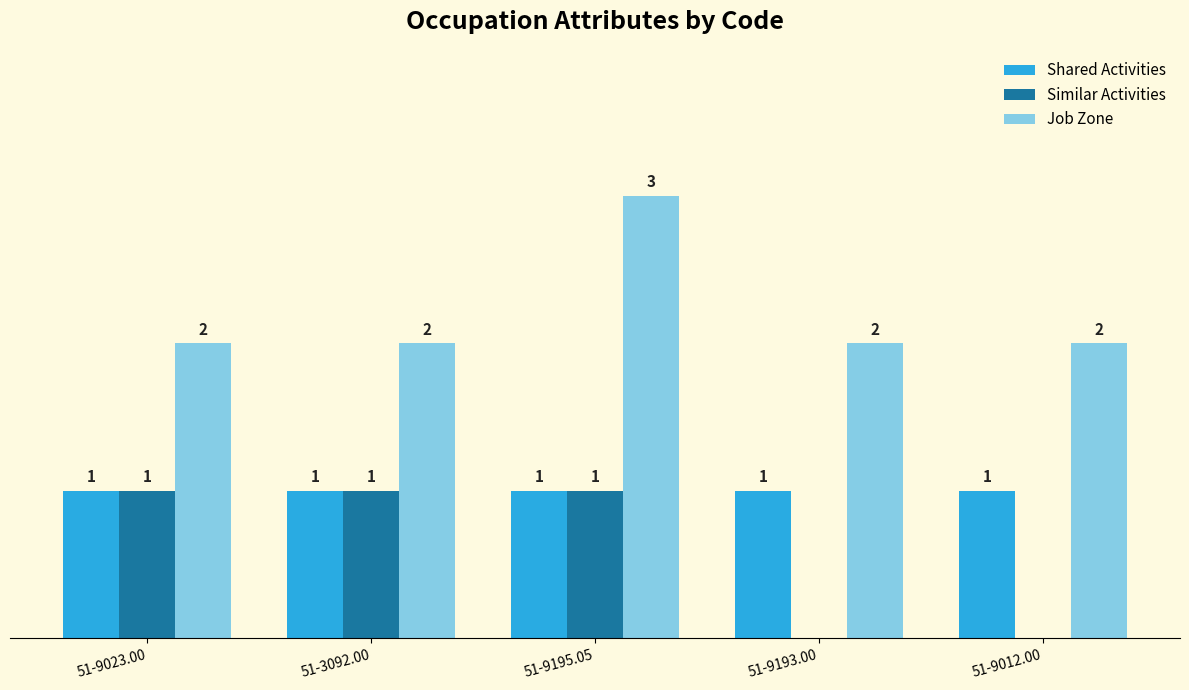

At which category does the chart reach its peak across all series?

51-9195.05